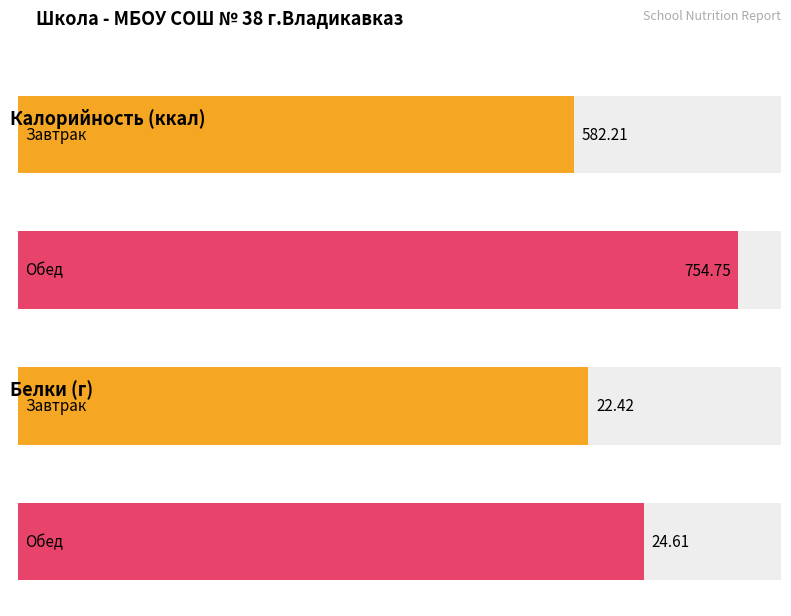

What are all the series names shown in the legend?

Калорийность, Белки, г